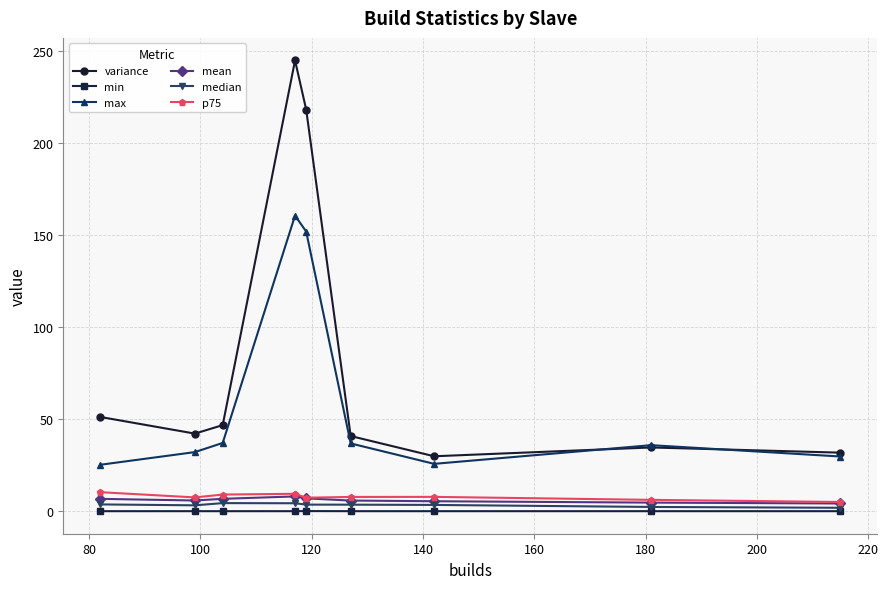

What is the maximum value shown in the chart?

244.7